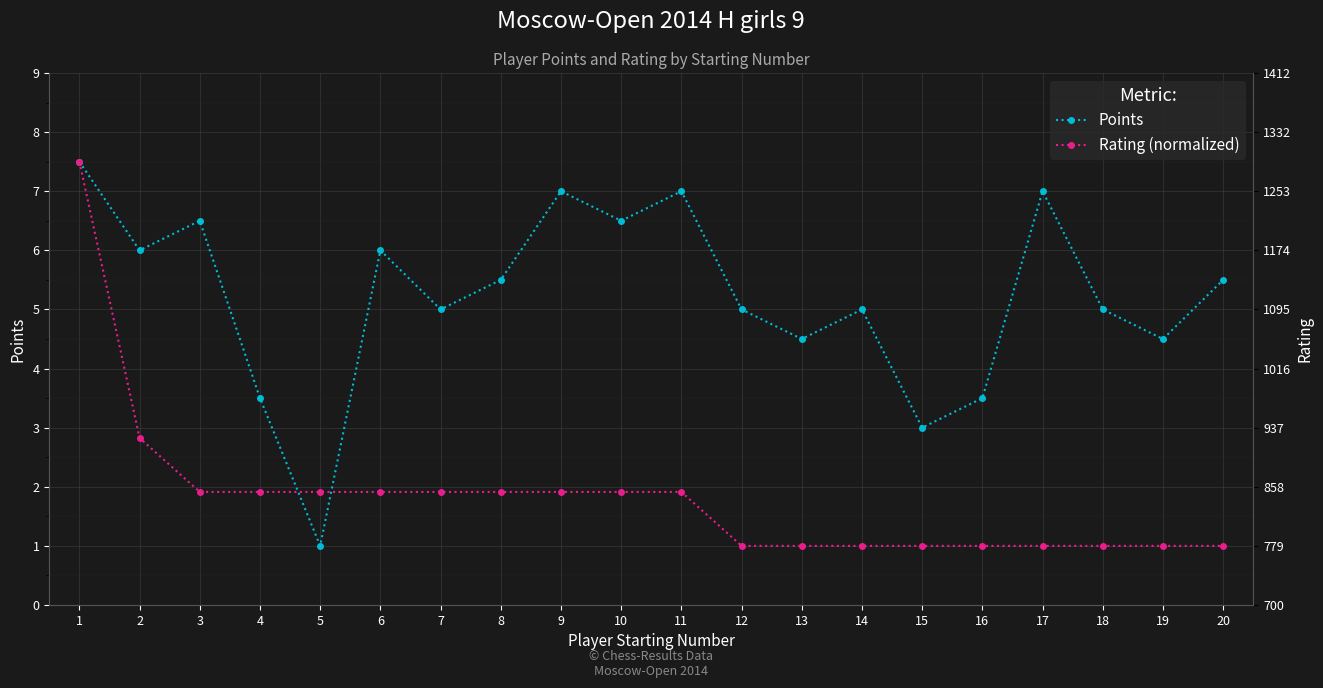

What is the difference between the maximum and minimum values in the Points series?

6.5